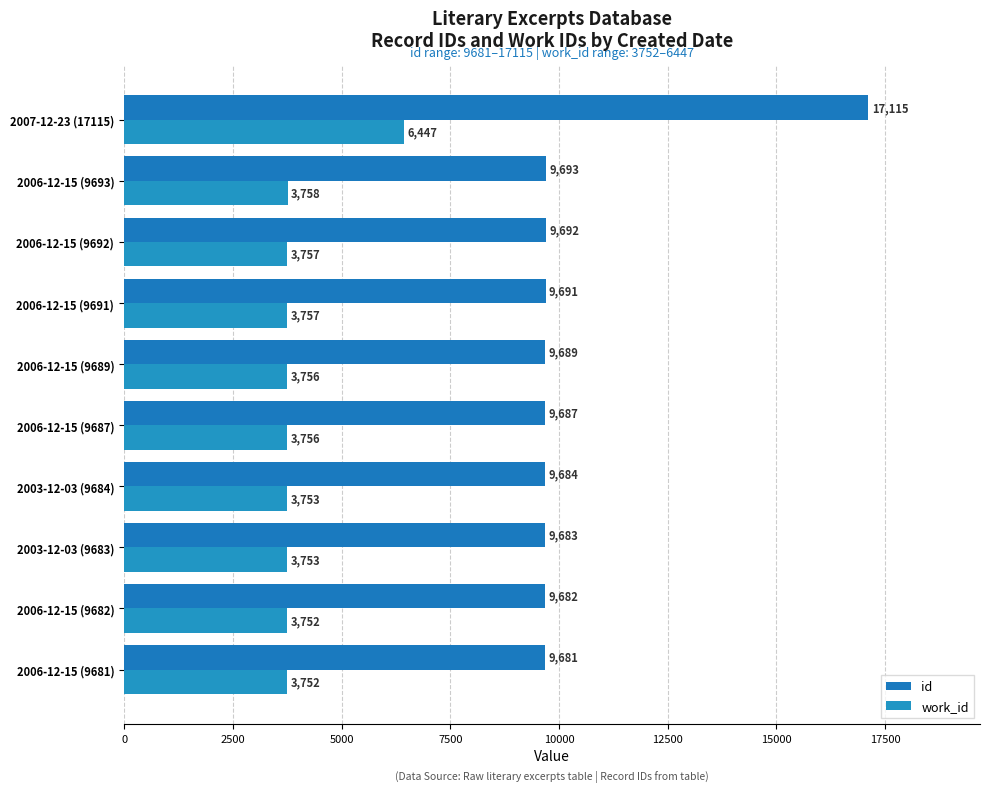

Reading left to right, transcribe all the data shown in this chart.

id: 9681	9682	9683	9684	9687	9689	9691	9692	9693	17115
work_id: 3752	3752	3753	3753	3756	3756	3757	3757	3758	6447